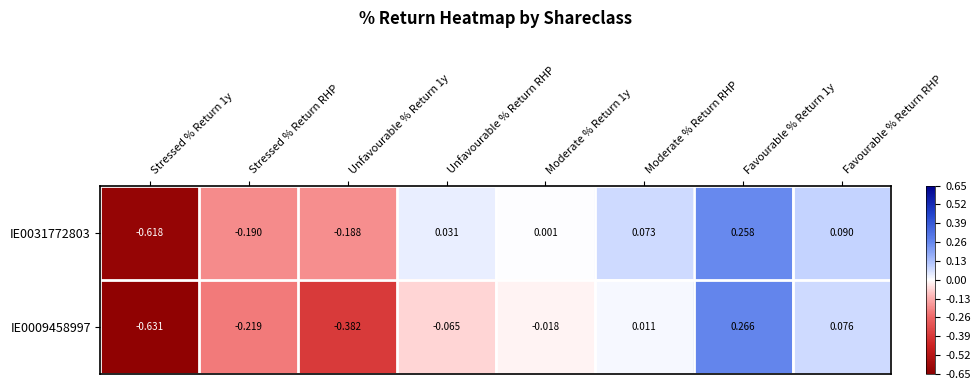

At which category is the sum across all series the highest?

Favourable % Return 1y